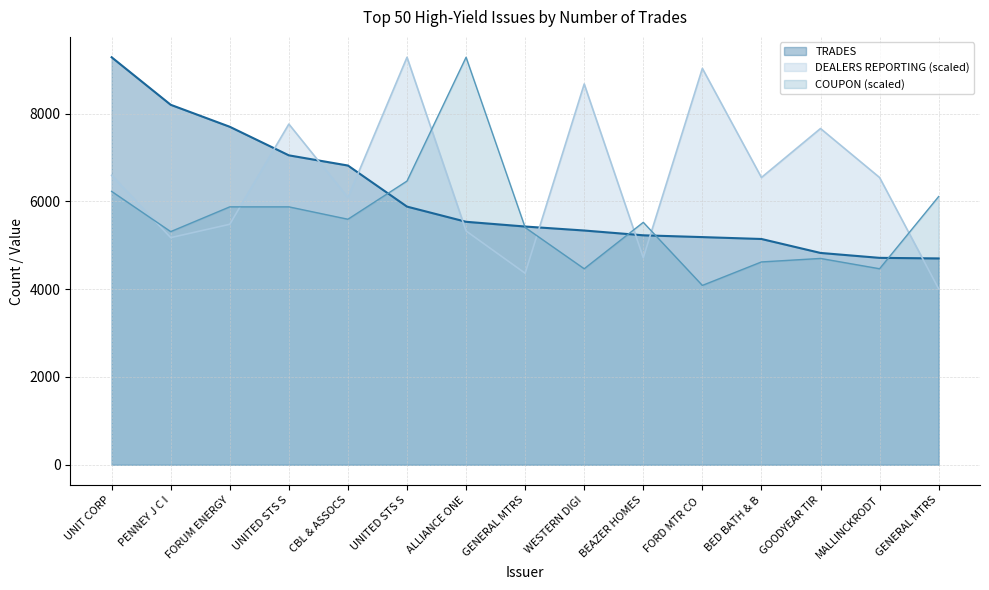

Reading left to right, what are all the values shown in this chart?

TRADES: 9286.0	8203.0	7702.0	7051.0	6819.0	5883.0	5537.0	5429.0	5338.0	5229.0	5188.0	5145.0	4827.0	4715.0	4702.0
DEALERS REPORTING: 6596.6	5175.8	5480.3	7763.7	6089.2	9286.0	5328.0	4363.9	8677.1	4719.1	9032.3	6545.9	7662.2	6545.9	4008.7
COUPON: 6229.8	5313.0	5877.2	5877.2	5595.1	6464.9	9286.0	5407.0	4466.7	5524.6	4086.8	4621.8	4701.8	4466.7	6112.3